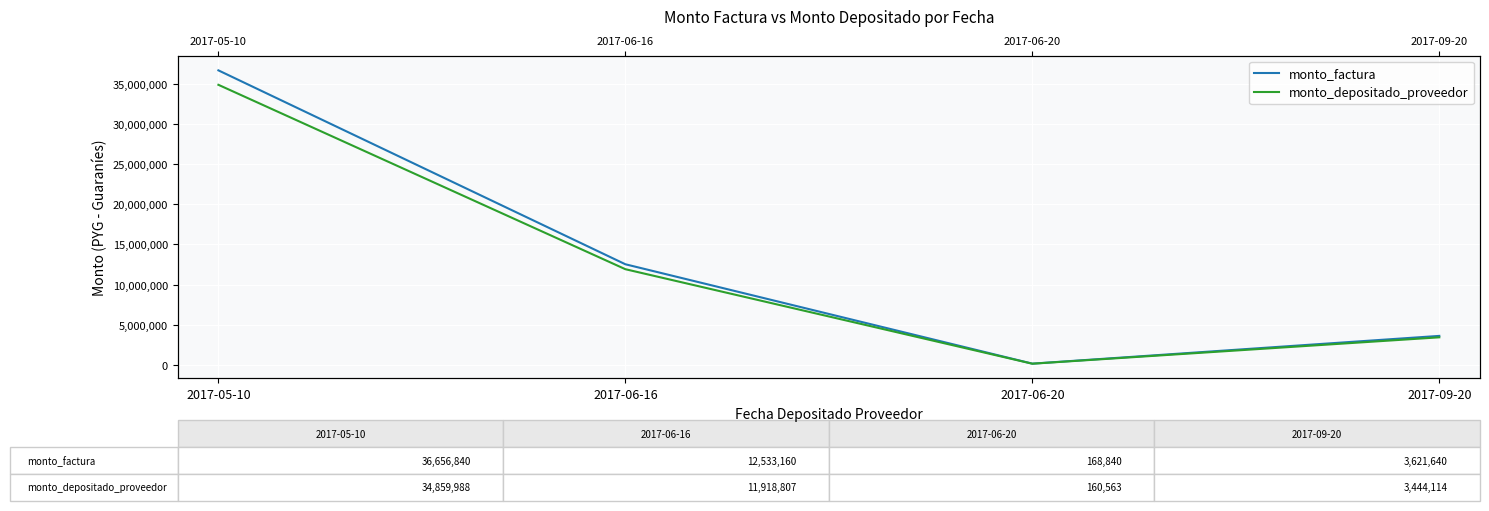

Rank the series at 2017-06-16 from lowest to highest value.

monto_depositado_proveedor, monto_factura